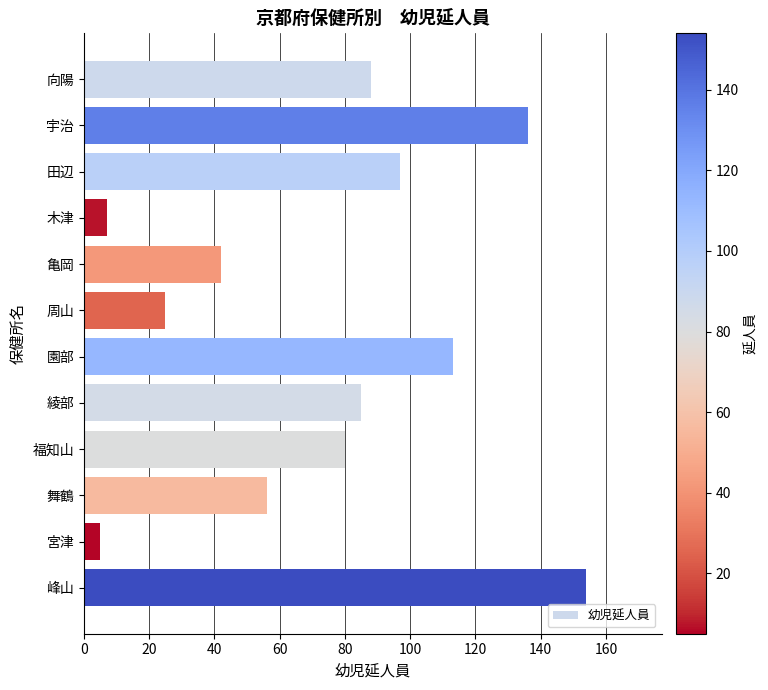

True or false: the data shows 89 at 宇治.

False